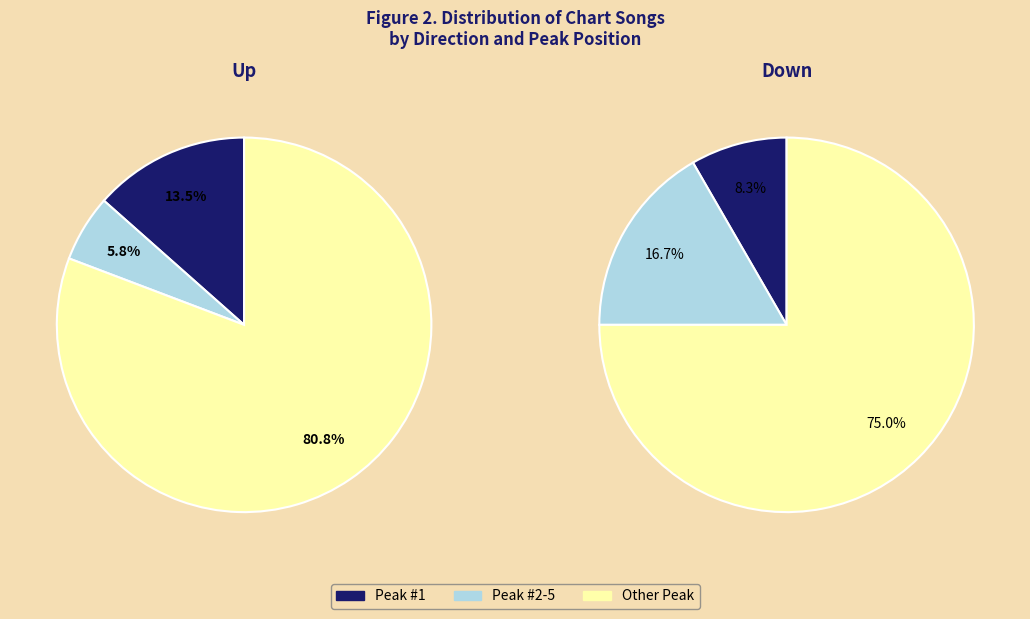

What portion of the pie excludes down?

52.0%